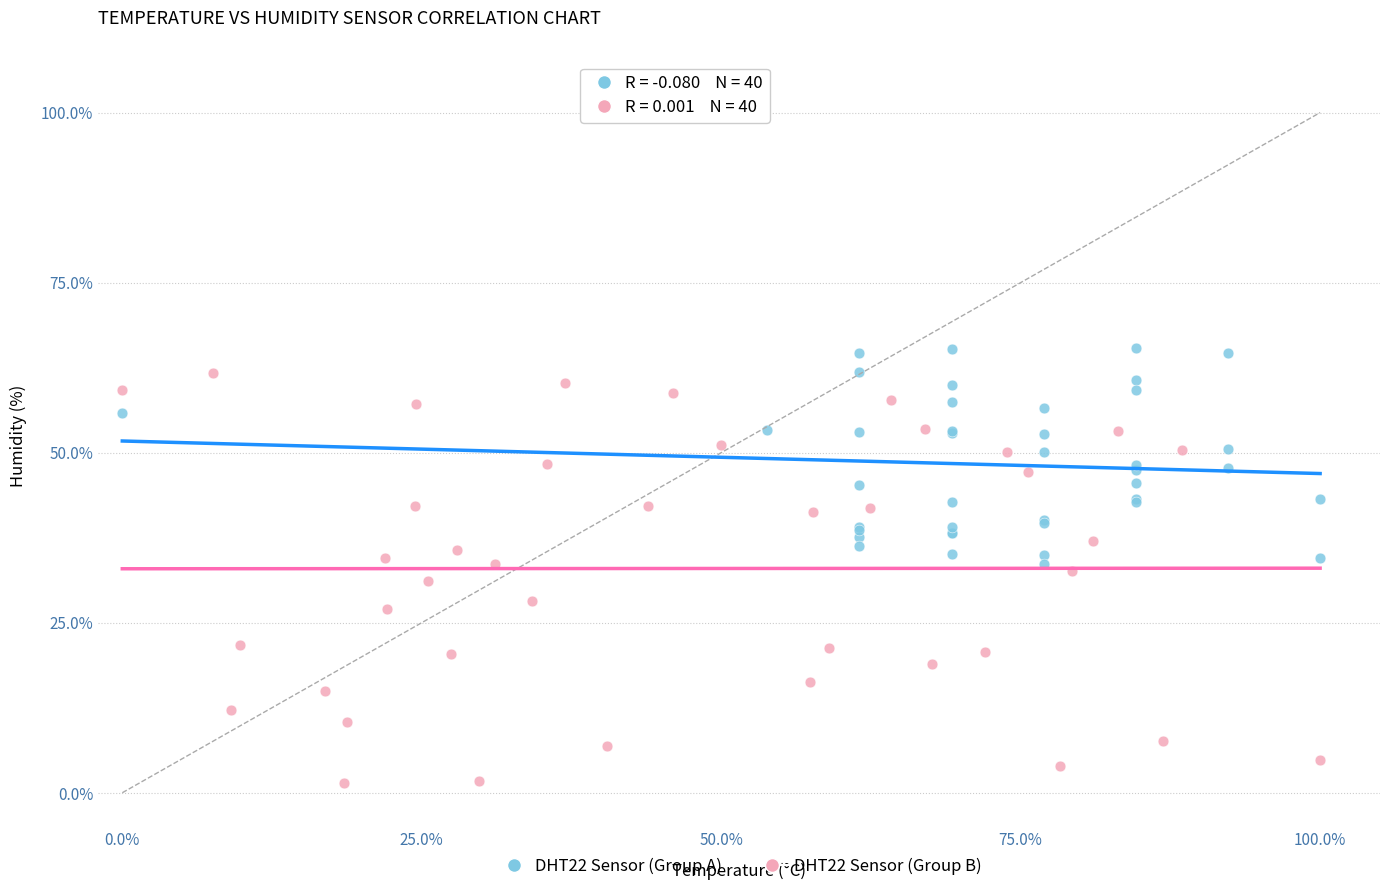

Which series reaches the minimum Y coordinate?

DHT22 Sensor (Group B)